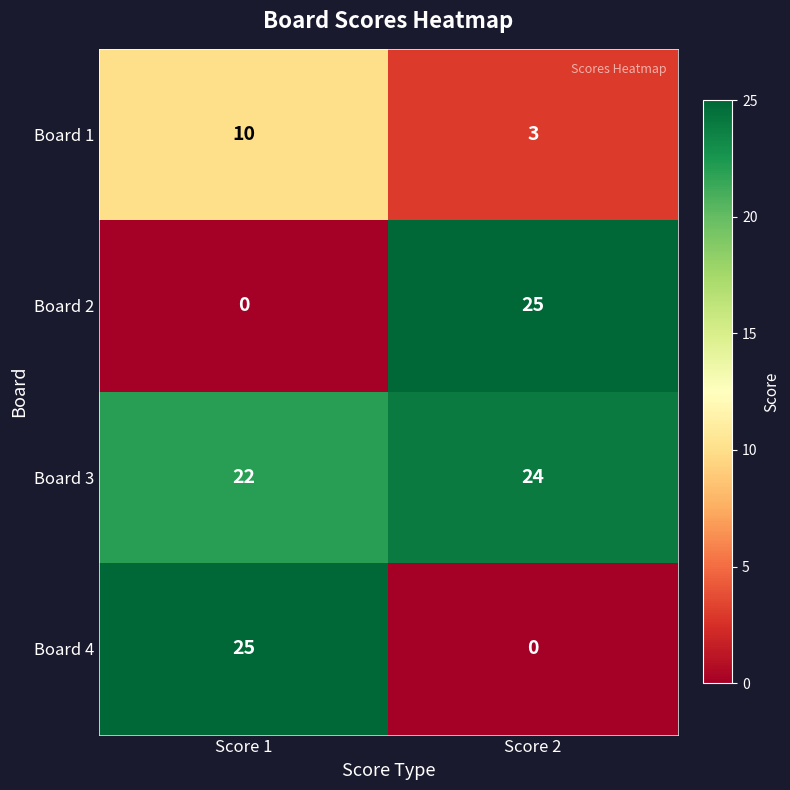

What is the difference between the highest and lowest values at Score 1?

25